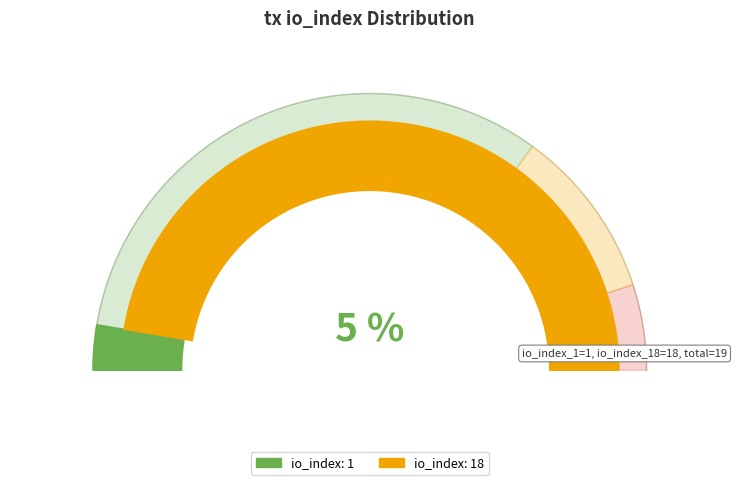

How many lines are shown in the chart?

1